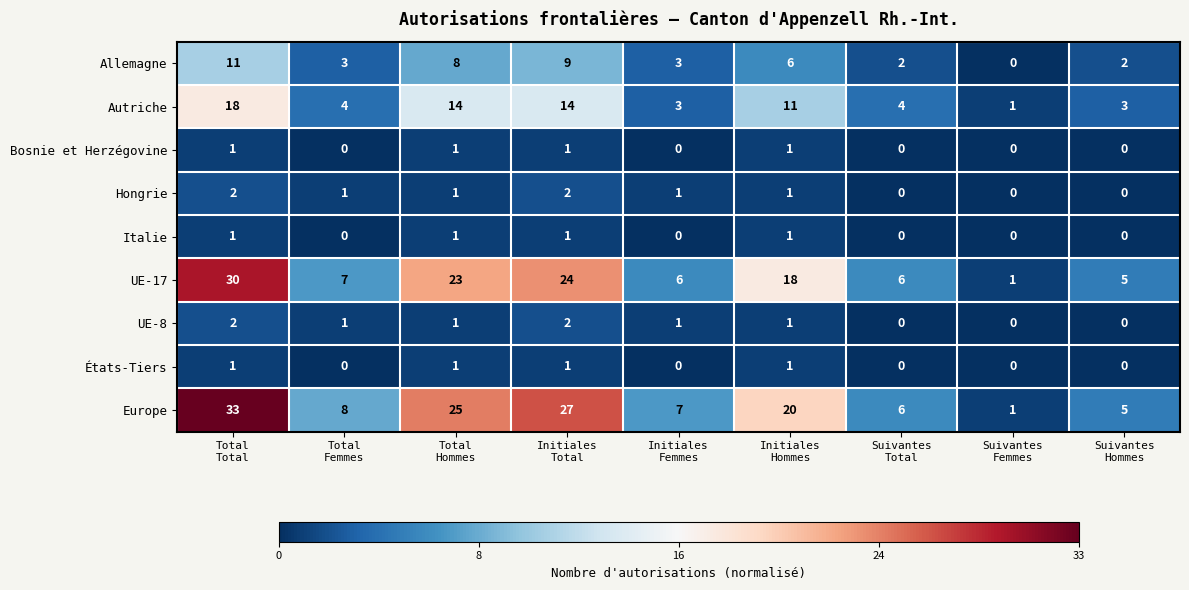

What is the average value of the Autriche series?

8